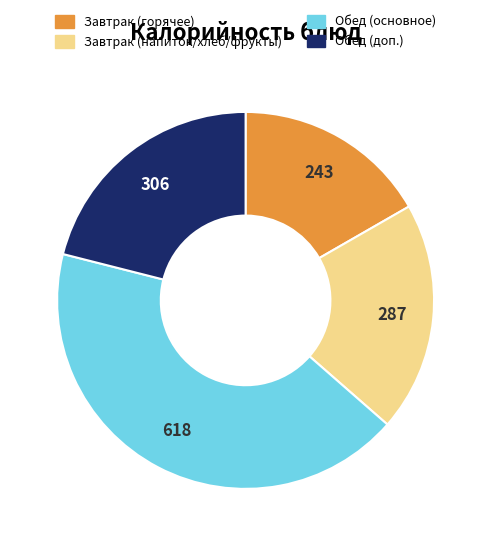

Does any single category account for the majority?

No